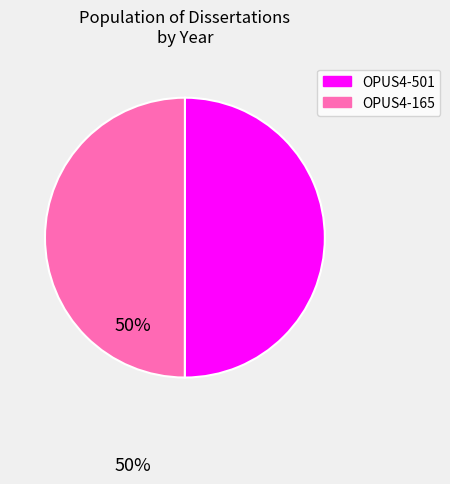

Is the sum of OPUS4-501 and OPUS4-165 greater than half?

Yes